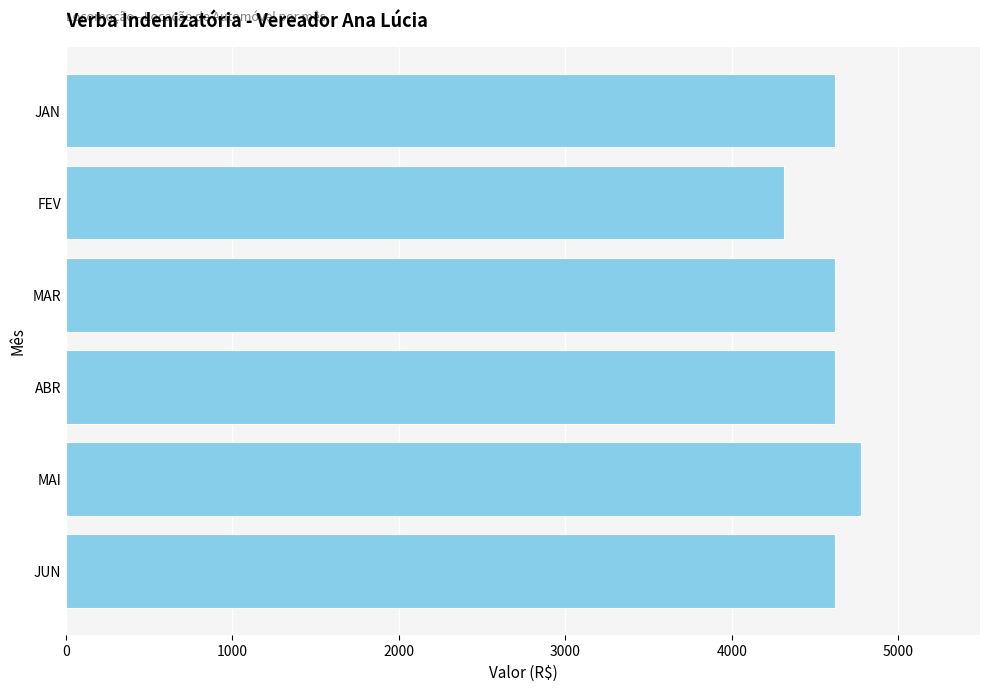

Is it true that the value at ABR is 4620?

True